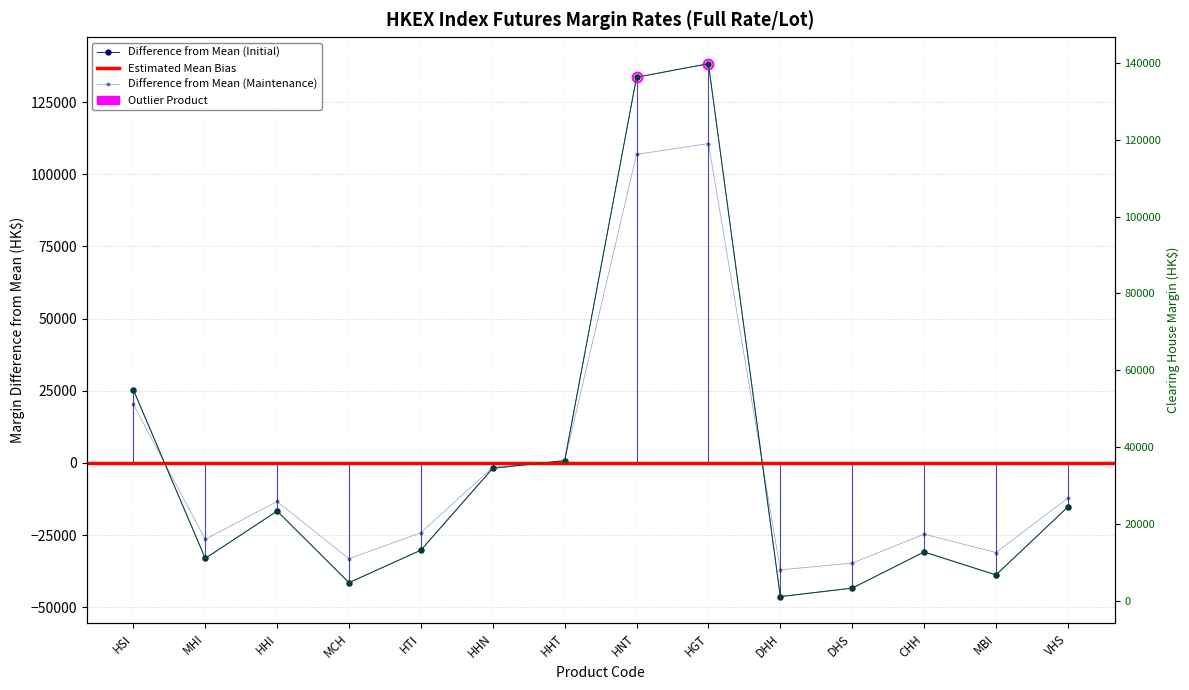

At which category does Maintenance Margin (Client) reach its first local peak?

HHI